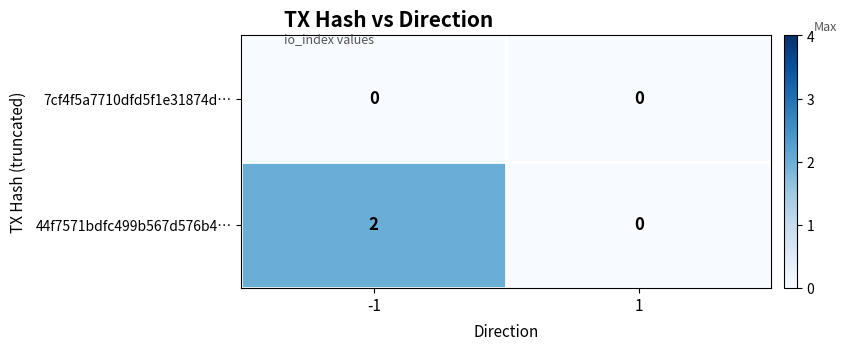

Between -1 and 1, which series saw the biggest shift?

44f7571bdfc499b567d576b4…